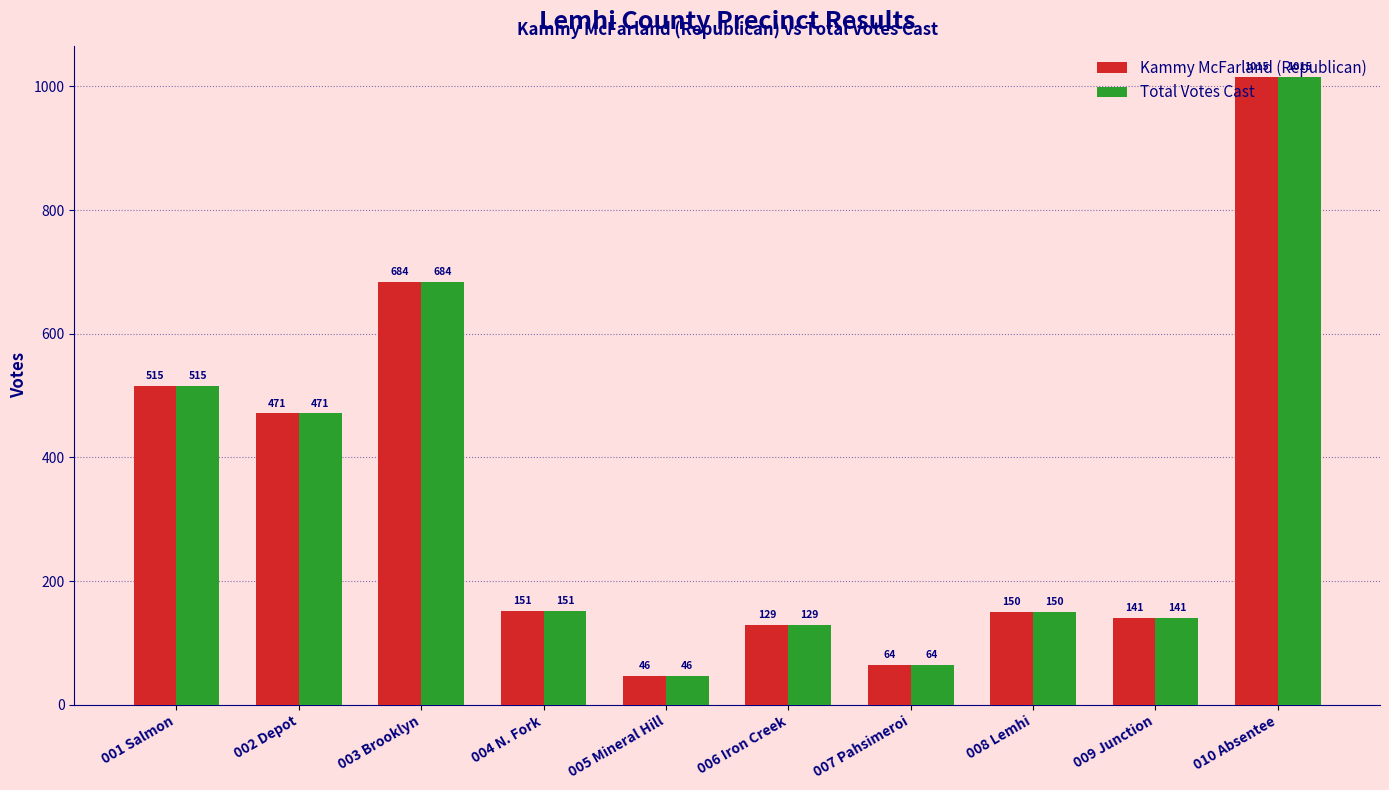

Count the number of data series in this chart.

2